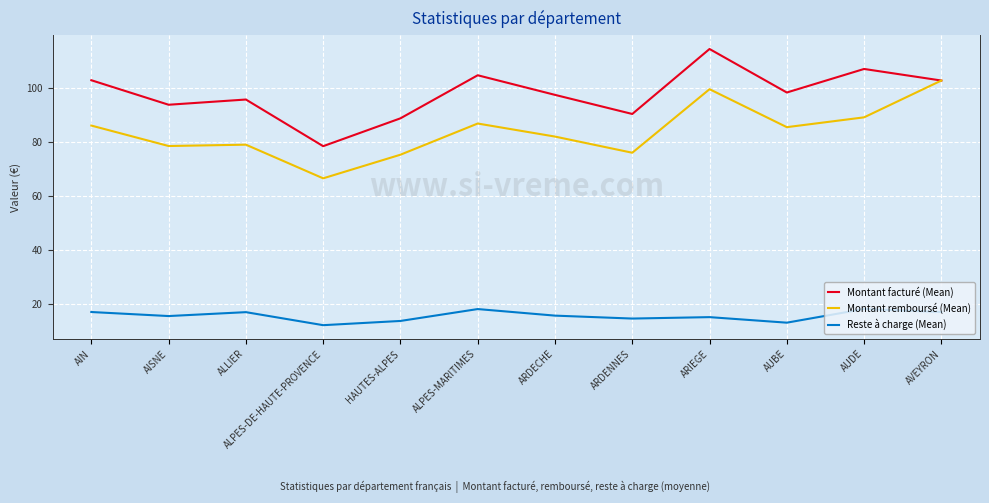

Where does the Montant facturé (Mean) series first go above 98?

AIN